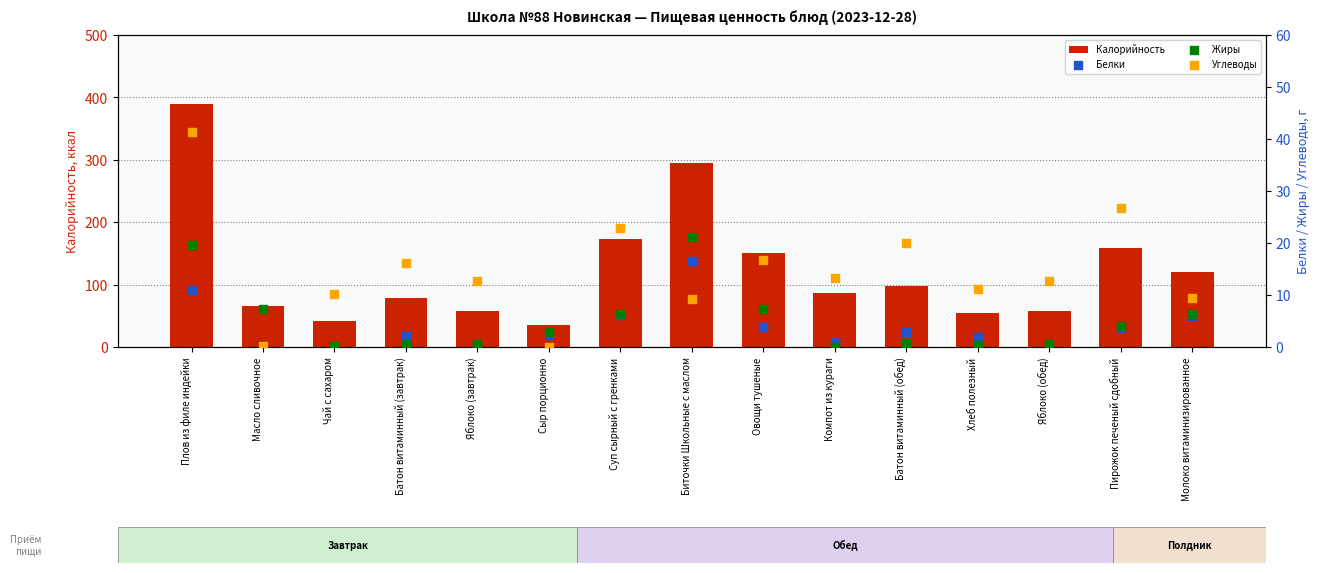

At which category is the sum across all series the highest?

Плов из филе индейки